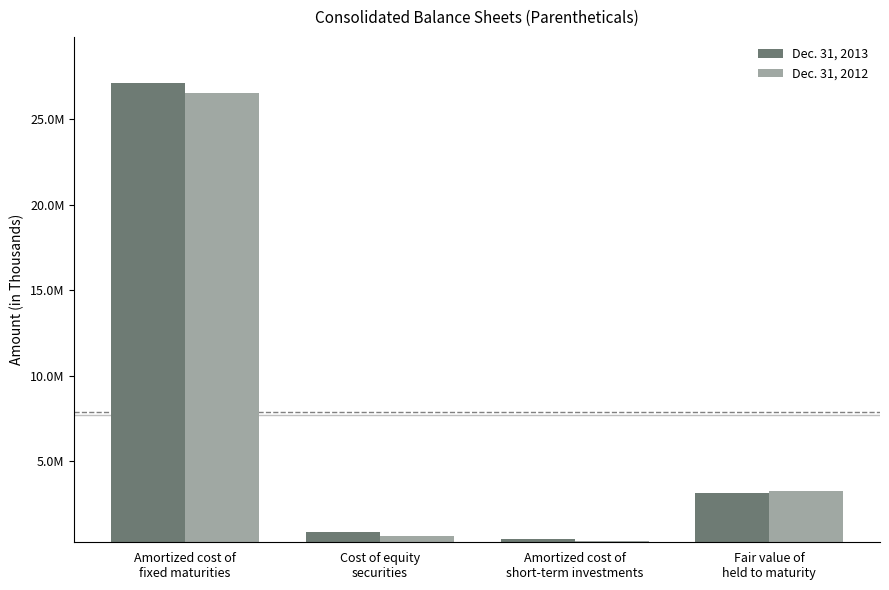

What are all the series names shown in the legend?

Dec. 31, 2013, Dec. 31, 2012